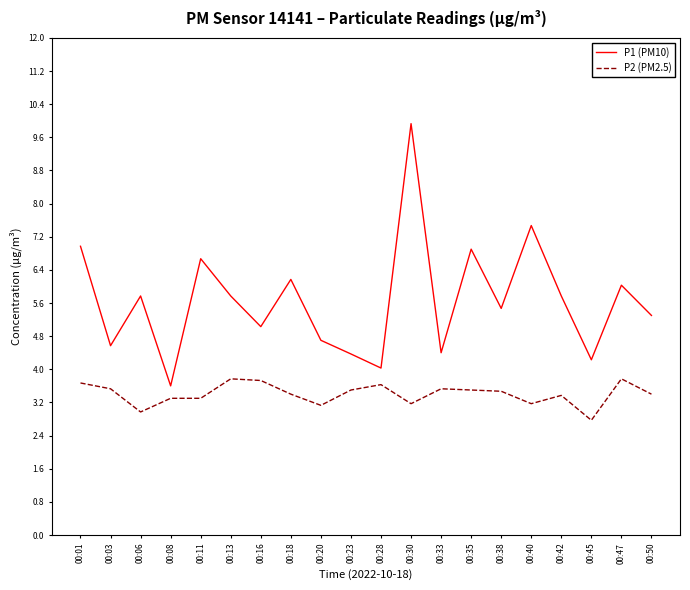

What is the greatest value displayed?

9.9